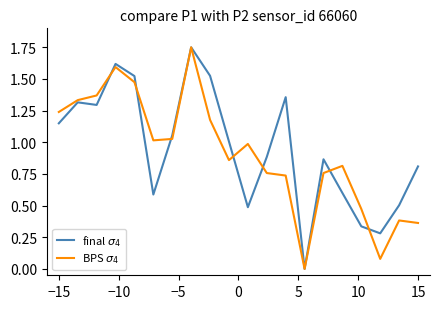

Is this an area chart (filled region under the line)?

No